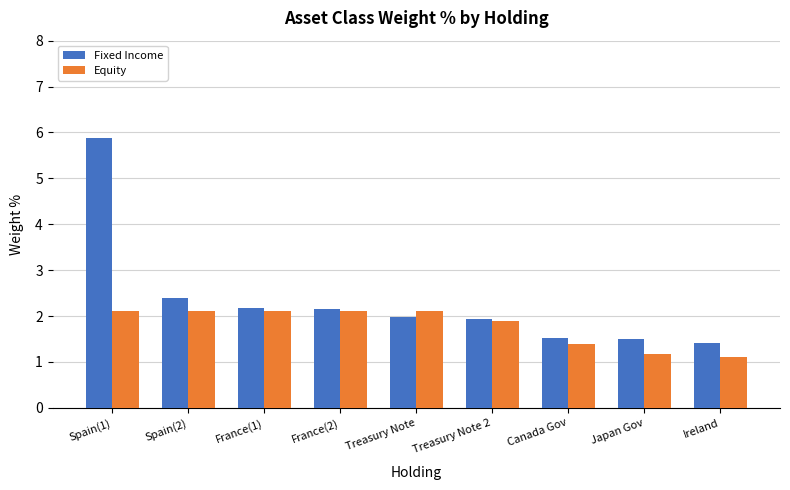

What position from the right is Japan Gov?

2